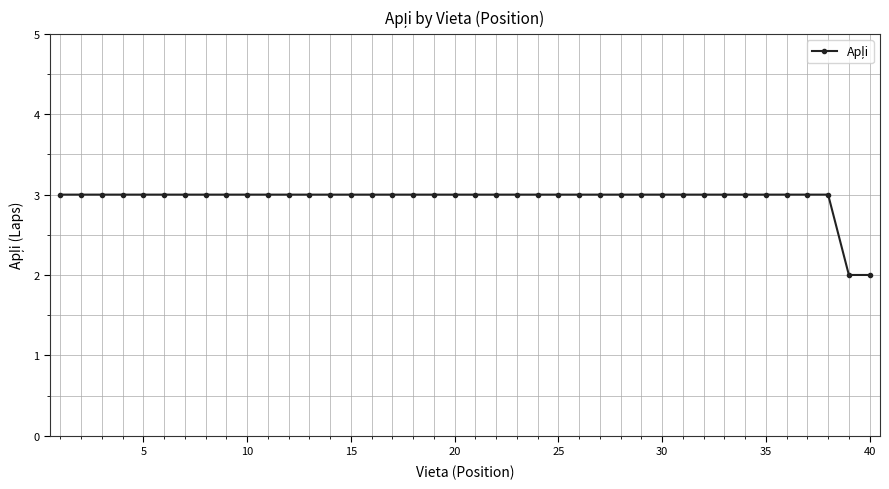

What is the greatest value displayed?

3